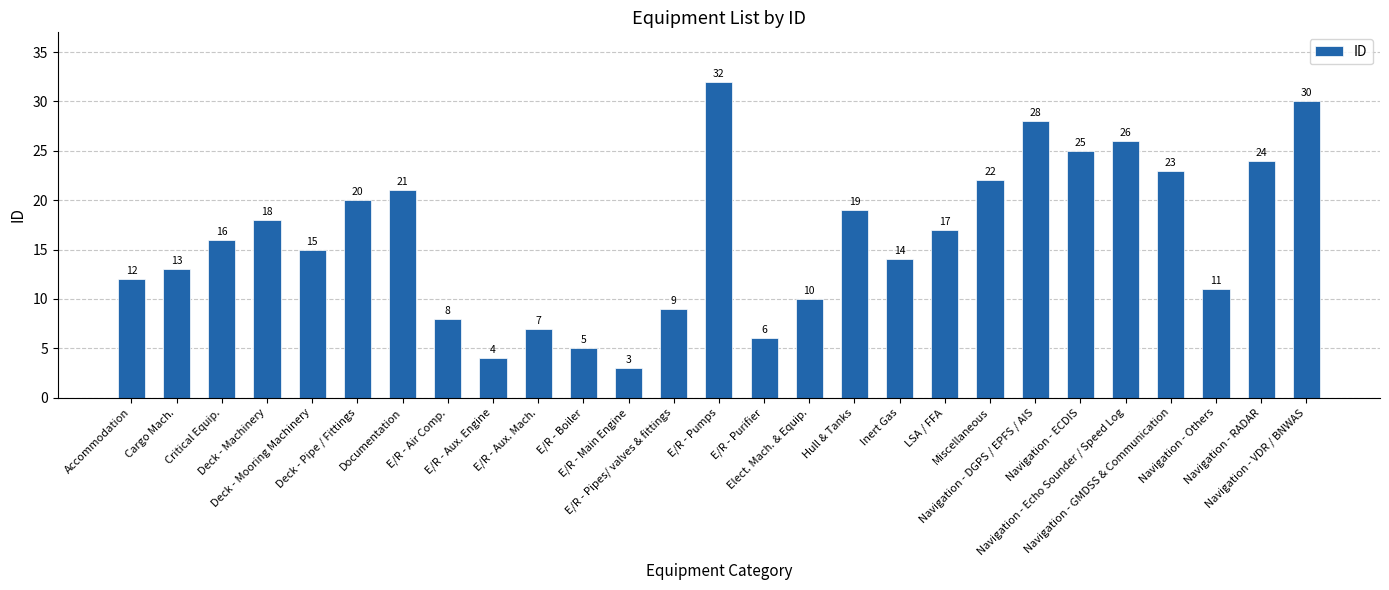

What is the value of the 20th bar from the left?

22